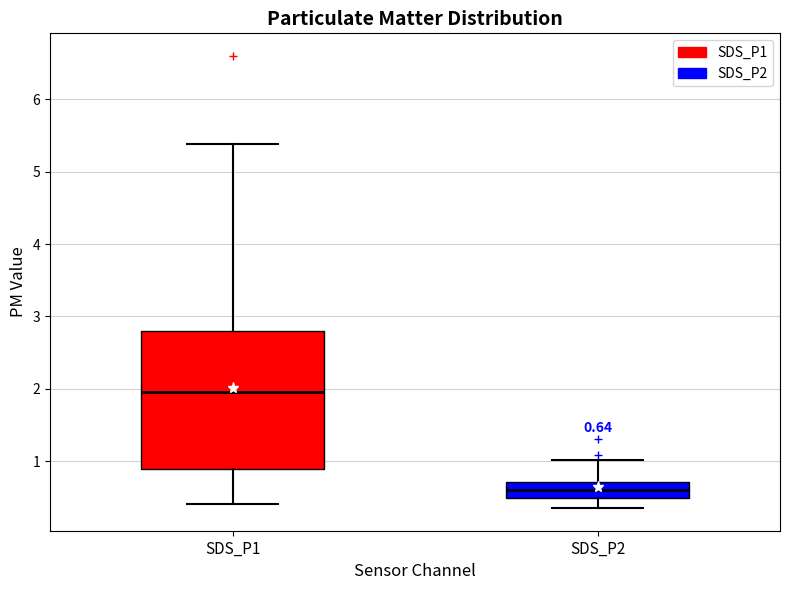

Which box has the lowest median line?

SDS_P2